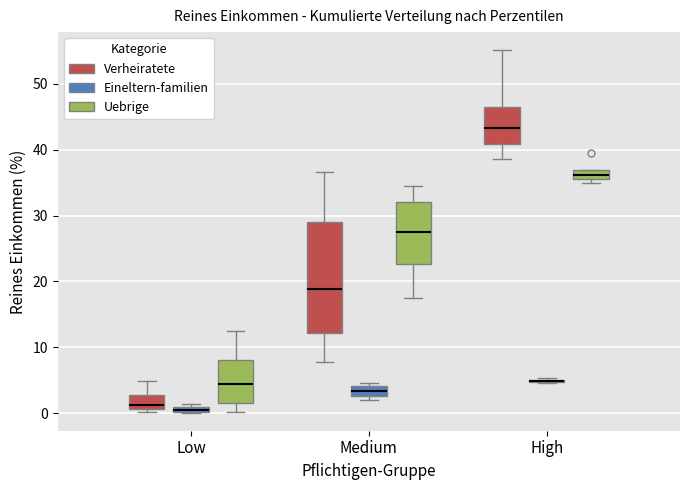

Where is the upper edge of the box for High (Verheiratete) on the y-axis? The values are not printed on the chart, so give them approximately, as read against the axis.

47